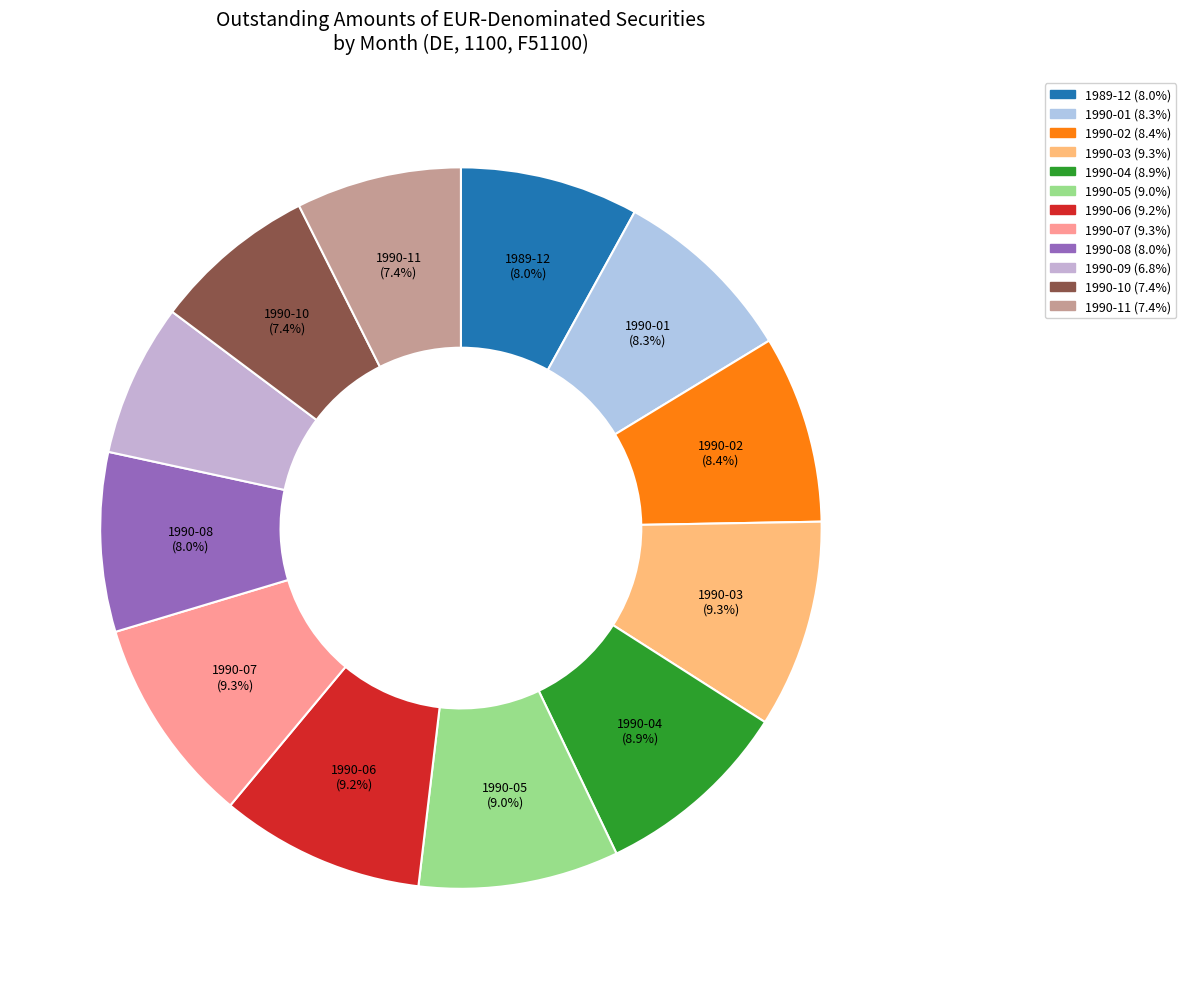

Is 1990-04 the majority of the pie?

No